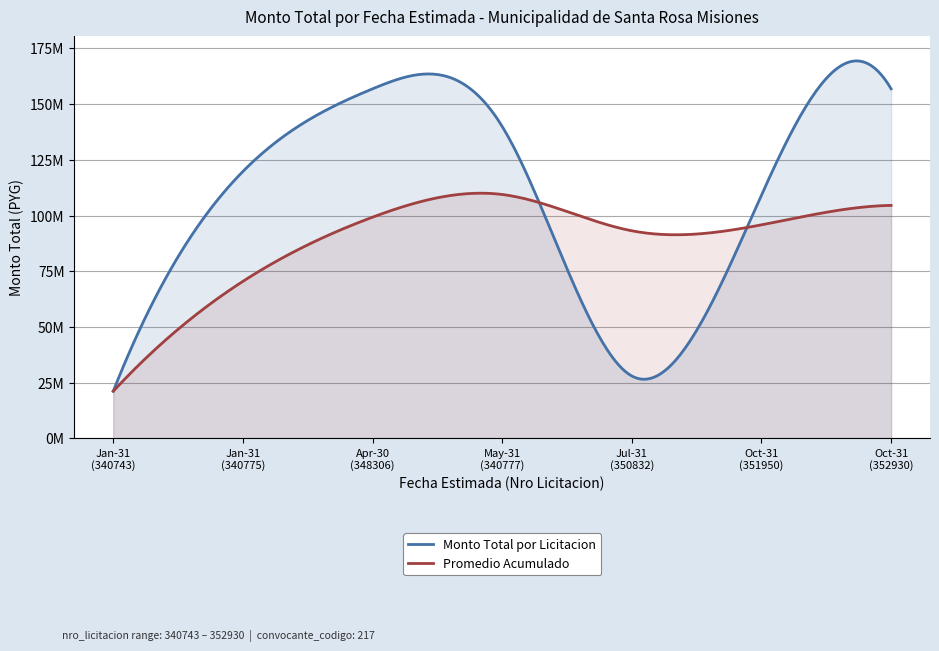

The value at 2018-01-31 is 21159590. True or false?

True